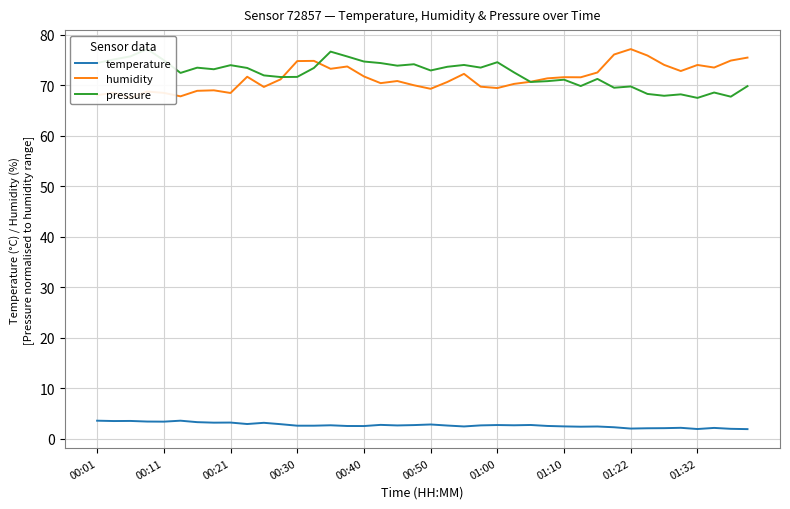

True or false: temperature and humidity cross at least once.

False